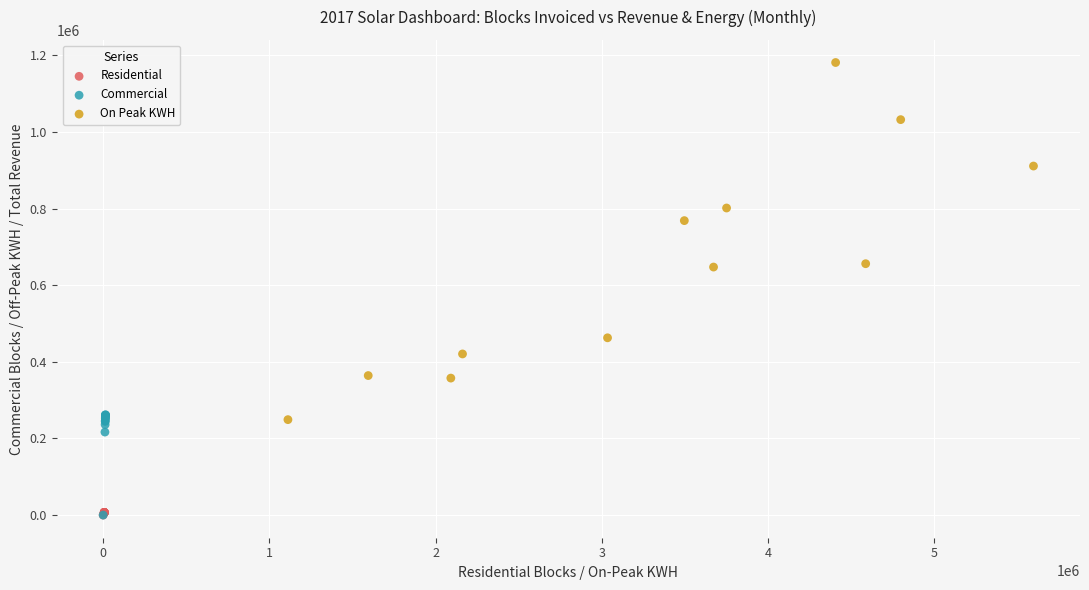

Which series has the largest Y range (max minus min)?

On Peak KWH